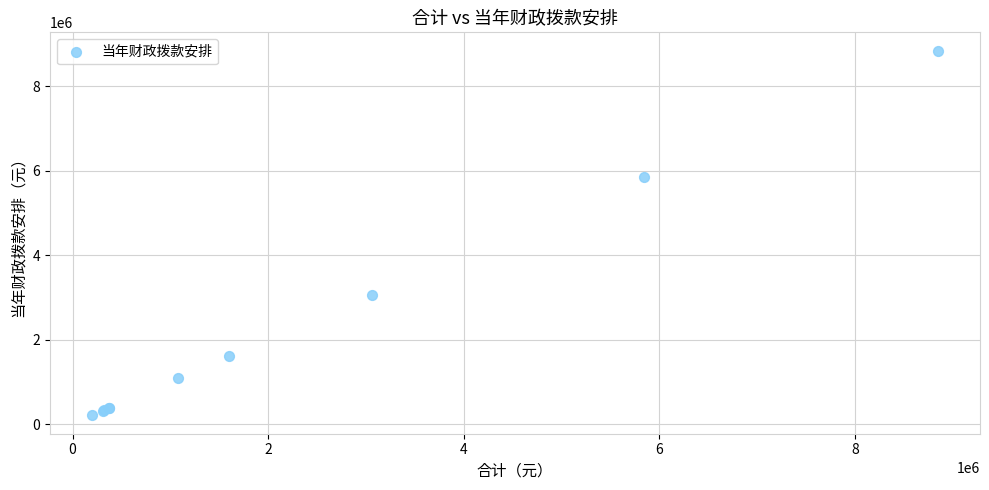

What Y value in the scatter plot is closest to 4524874?

5846131.5